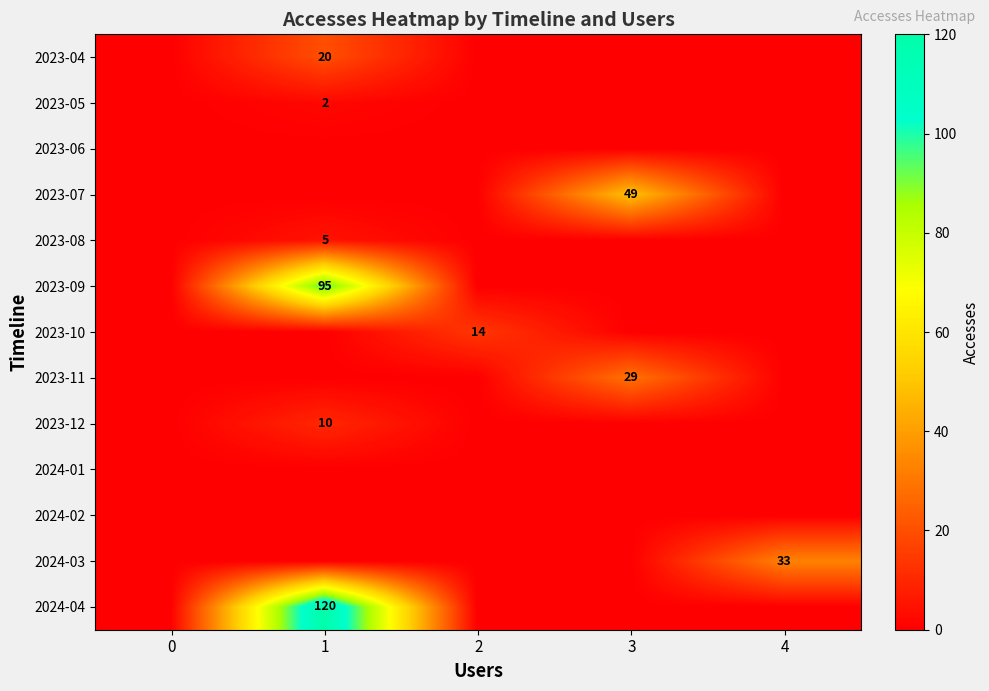

True or false: 2023-05 has a value of 1 at 1.

False